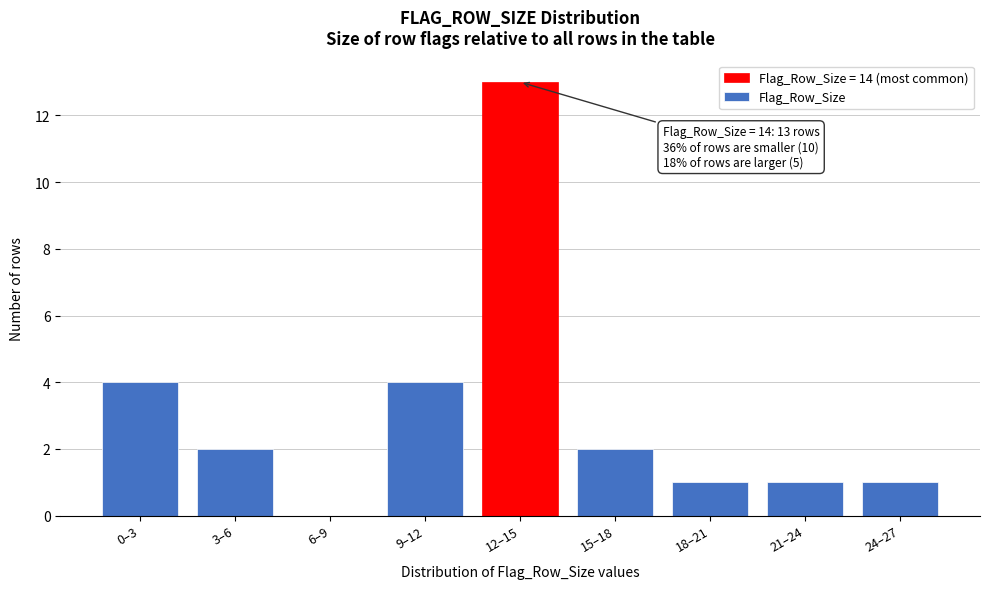

Reading right to left, list all the values displayed in this chart.

24–27=1	21–24=1	18–21=1	15–18=2	12–15=13	9–12=4	6–9=0	3–6=2	0–3=4